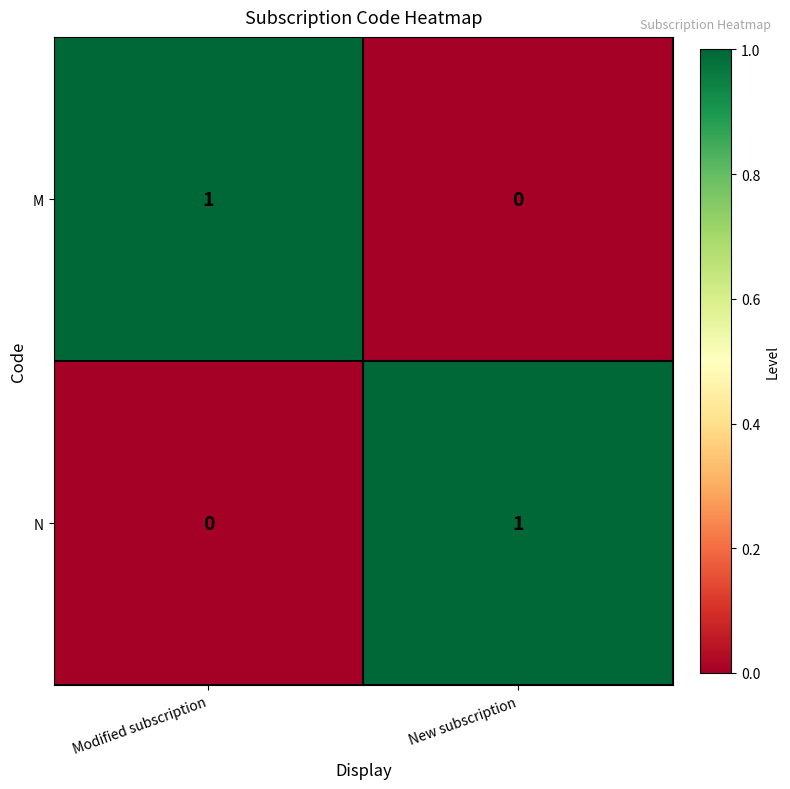

The N series shows 0 at Modified subscription. True or false?

True